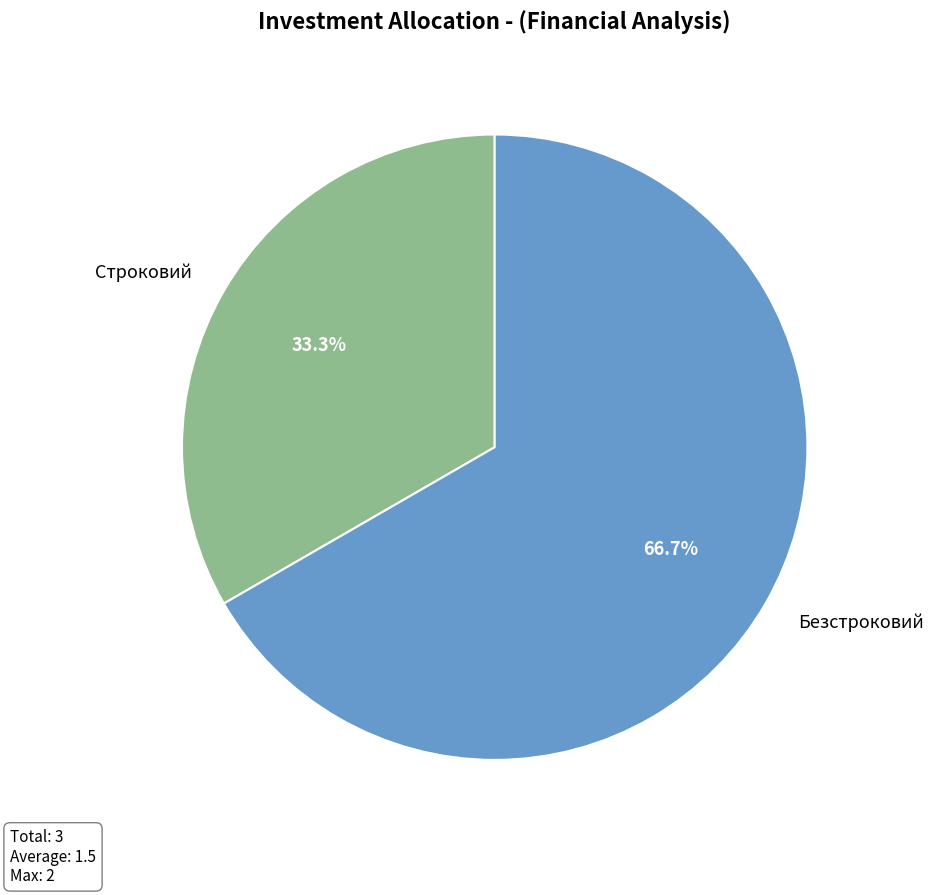

Is Безстроковий the majority of the pie?

Yes